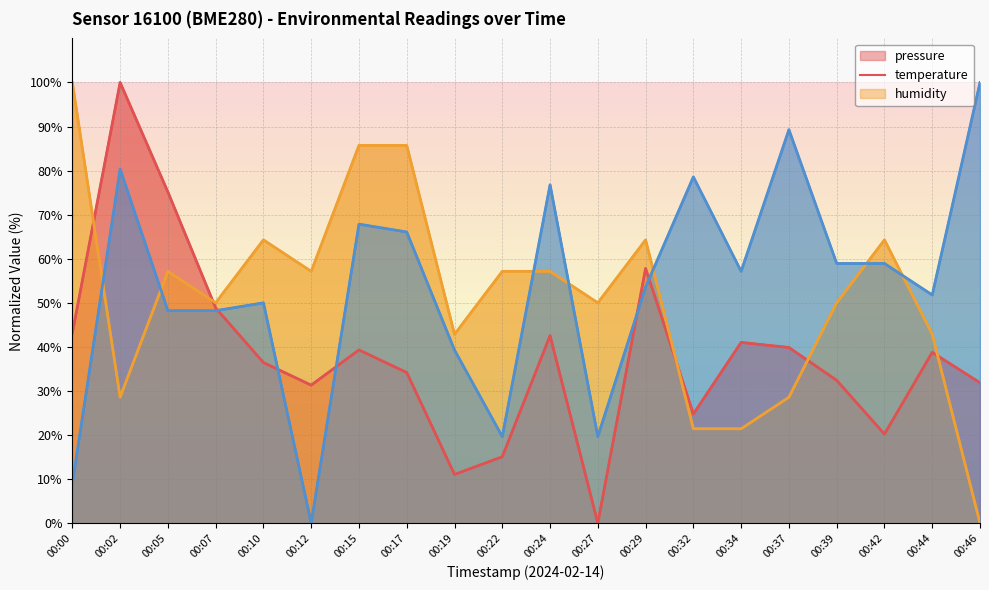

Is the value of humidity at 00:22 greater than the value of pressure at 00:37?

No